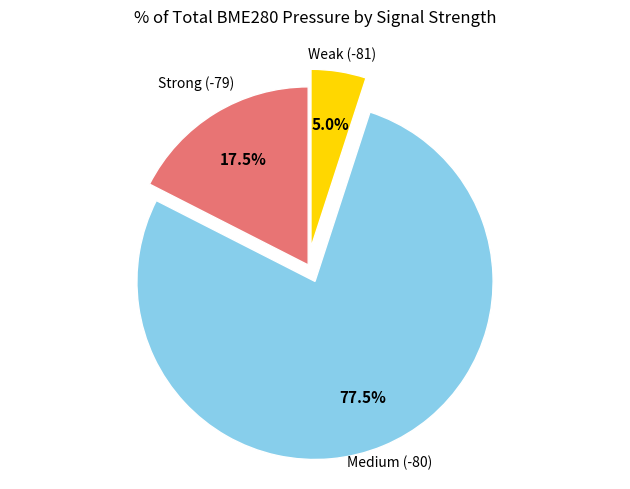

Count the number of slices in the pie.

3